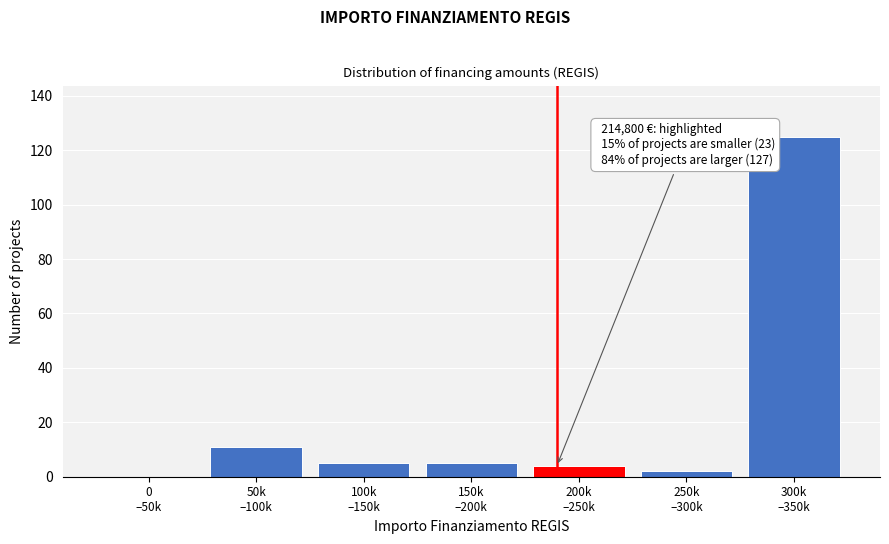

What is the sum of all values?

152